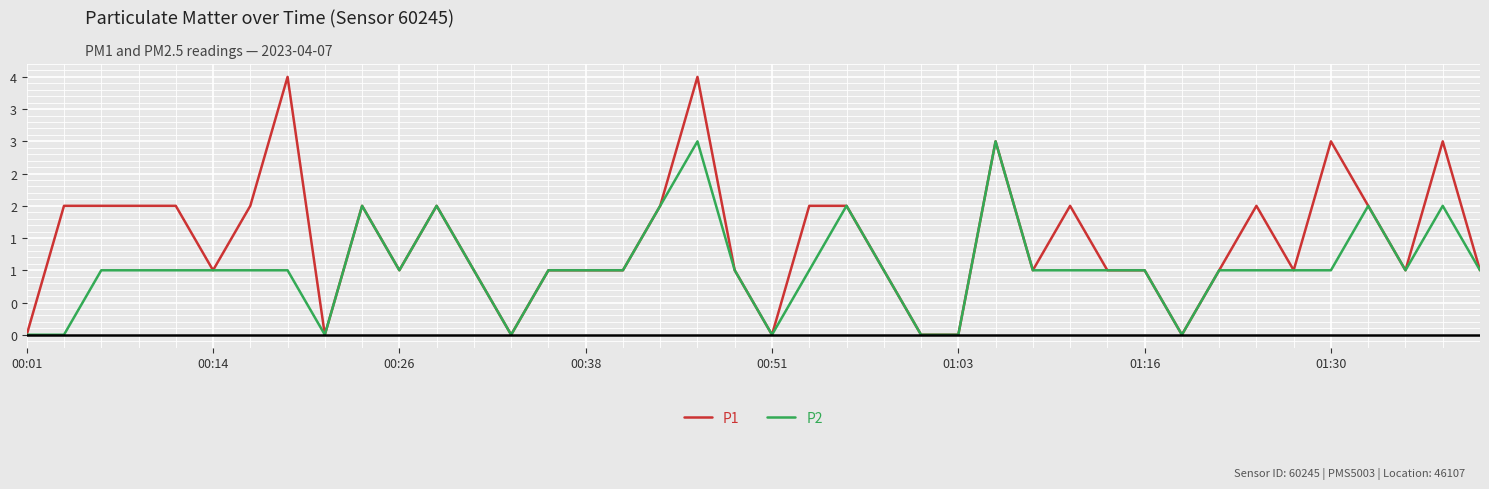

True or false: P2 and P1 intersect in this chart.

False